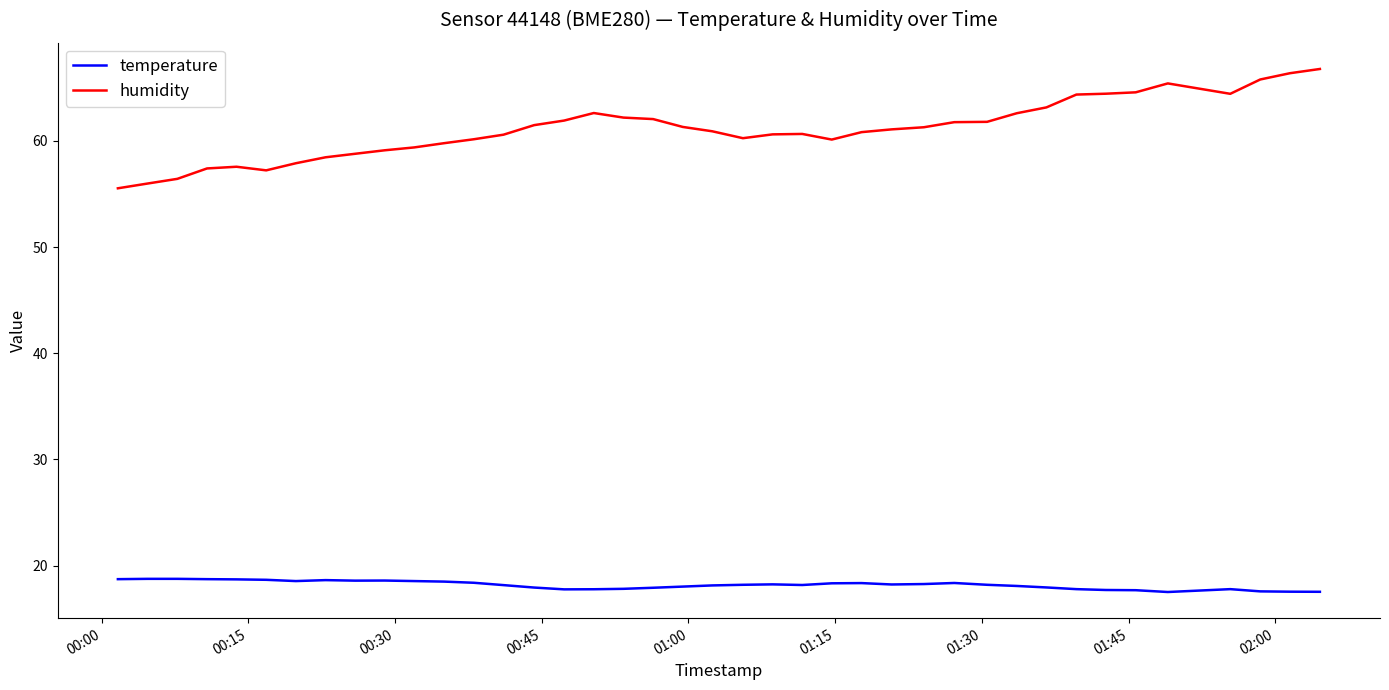

Rank the series by their average value, from lowest to highest.

temperature, humidity